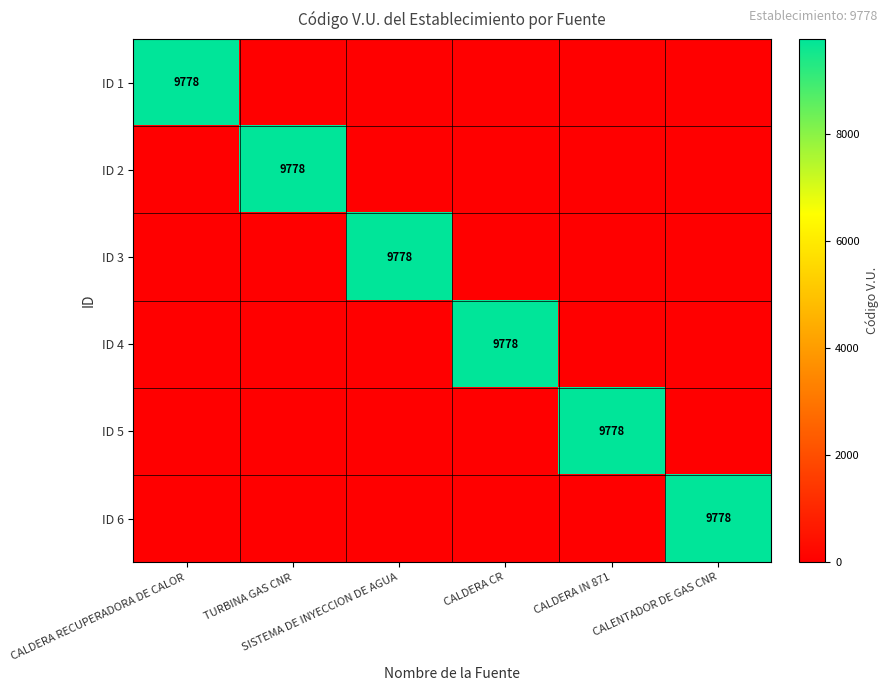

At how many categories does at least one series exceed 9012?

6